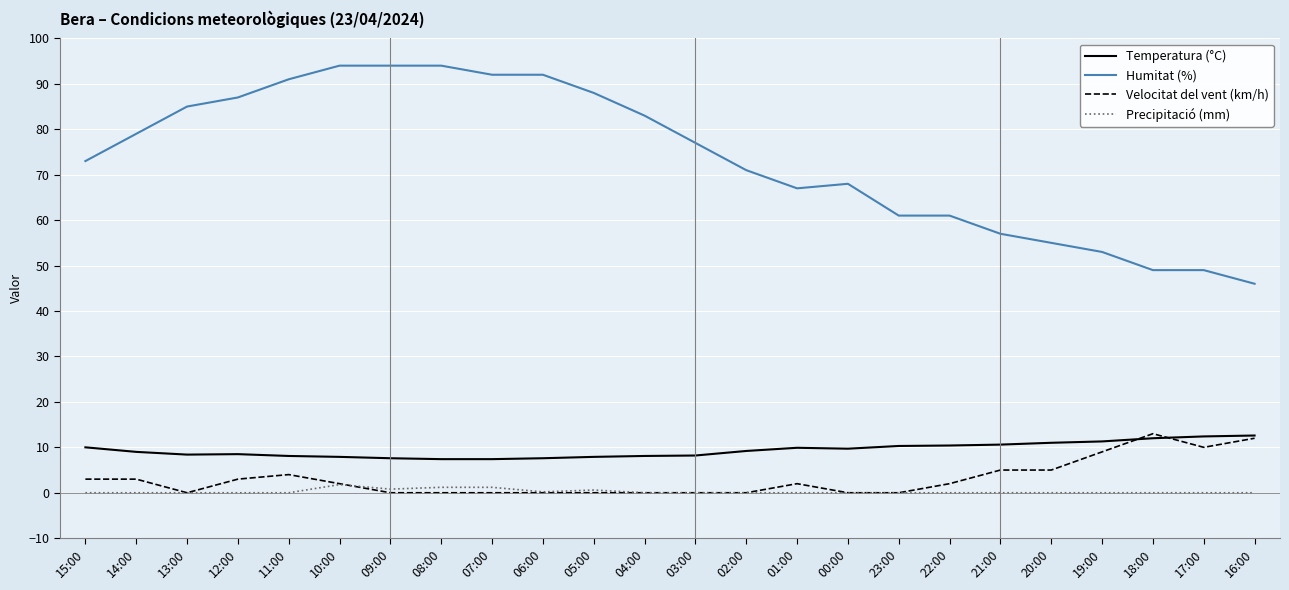

Which series has the largest total across all categories?

Humitat (%)